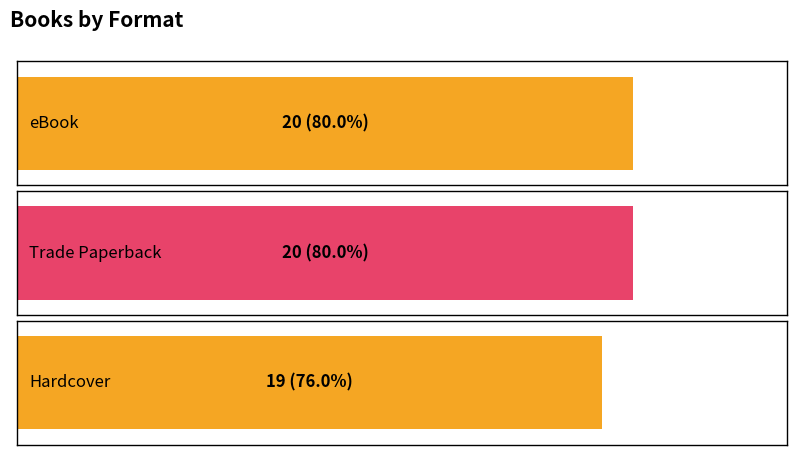

True or false: the data shows 20 at Trade Paperback.

True